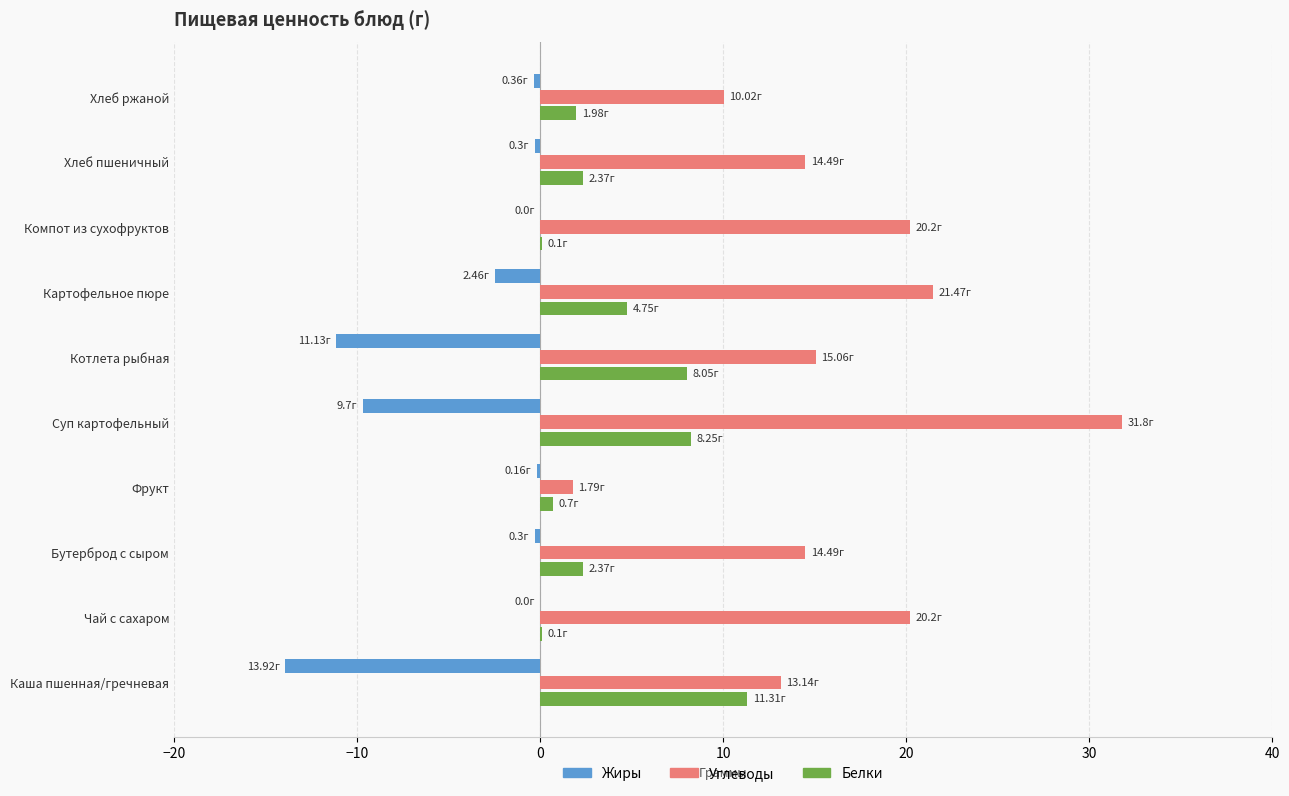

At which category is the sum across all series the highest?

Суп картофельный